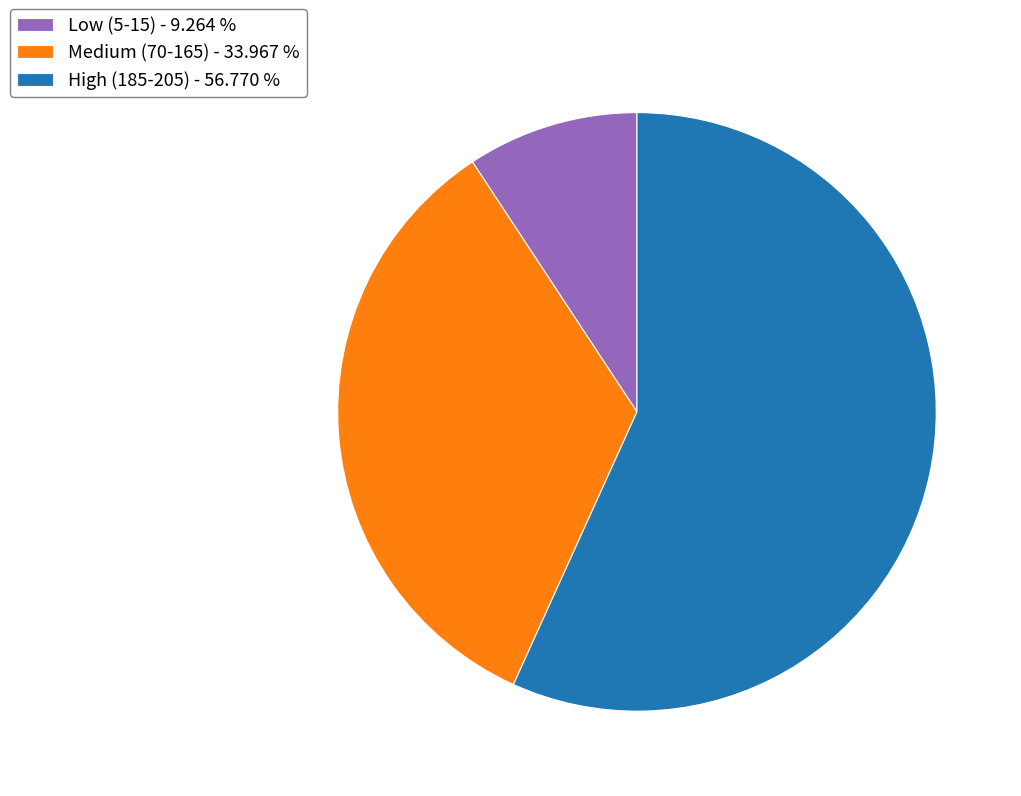

Which slice is the smallest?

Low (5-15) - 9.264 %